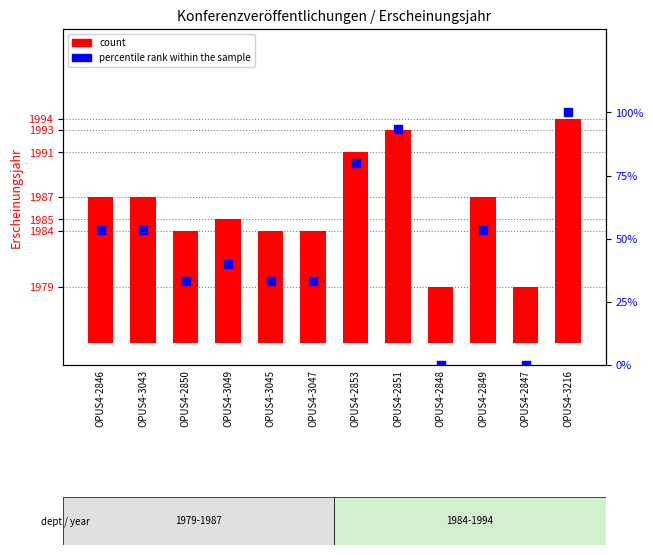

At which category is the sum across all series the highest?

OPUS4-3216